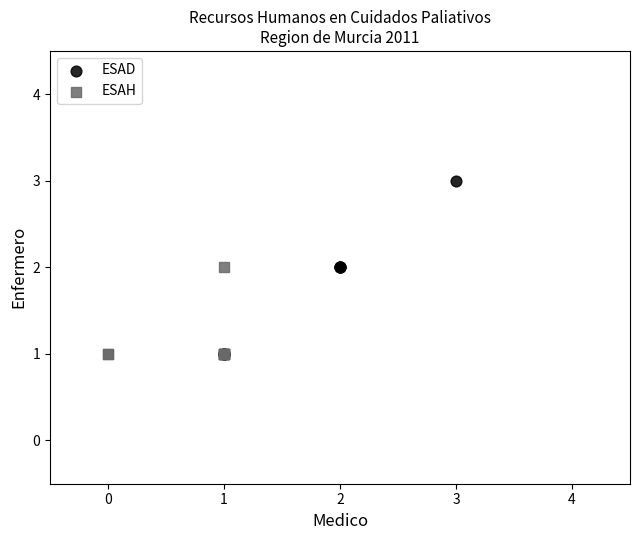

Which series has the largest Y range (max minus min)?

ESAD